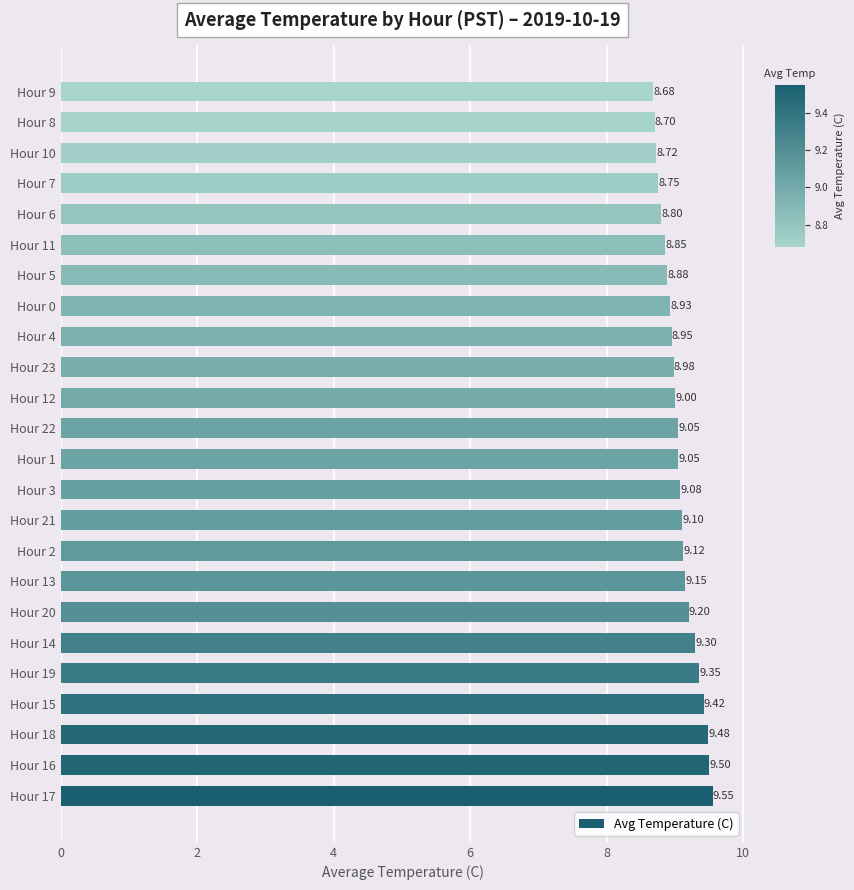

What is the sum of all values?

217.6